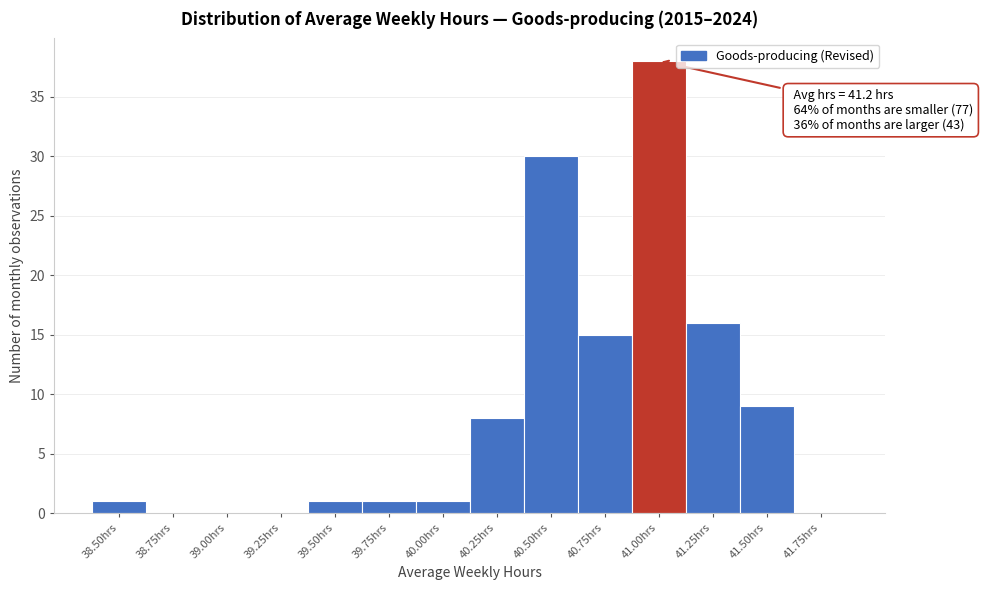

Reading right to left, extract all data points from this chart.

41.75hrs=0	41.50hrs=9	41.25hrs=16	41.00hrs=38	40.75hrs=15	40.50hrs=30	40.25hrs=8	40.00hrs=1	39.75hrs=1	39.50hrs=1	39.25hrs=0	39.00hrs=0	38.75hrs=0	38.50hrs=1